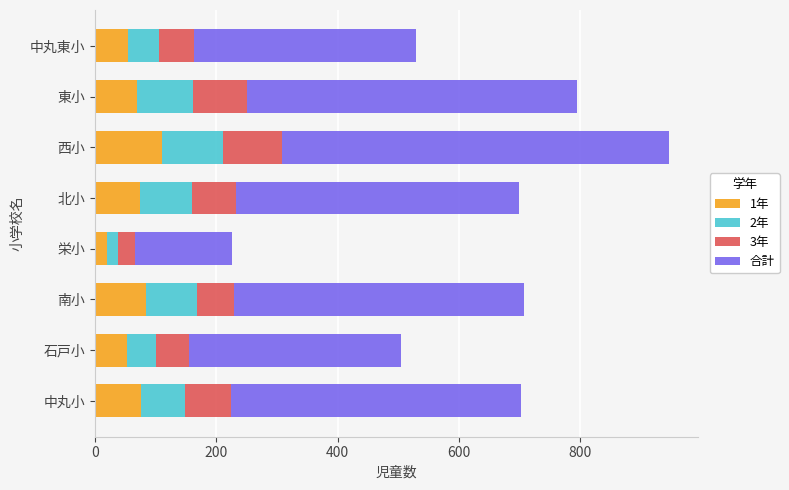

The value of 1年 at 西小 is 171. True or false?

False